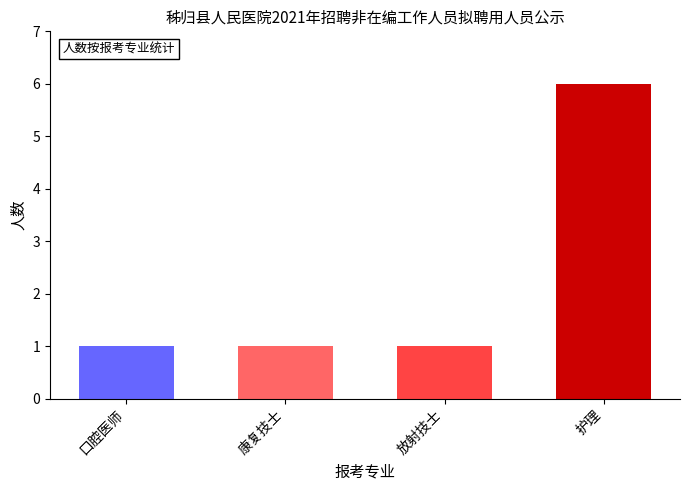

Does the chart contain stacked bars?

No